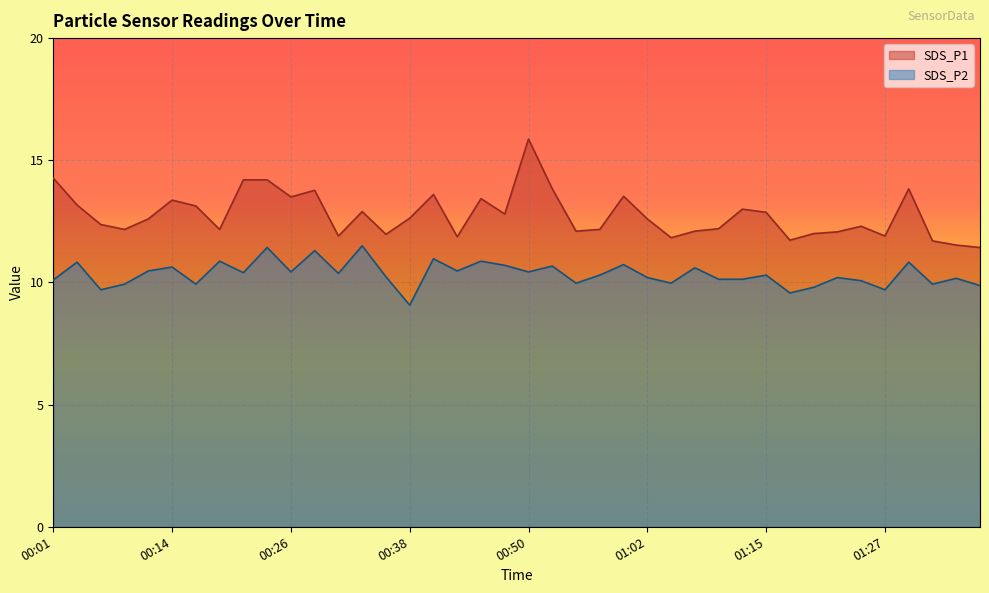

Read the SDS_P2 value at 00:26.

10.4